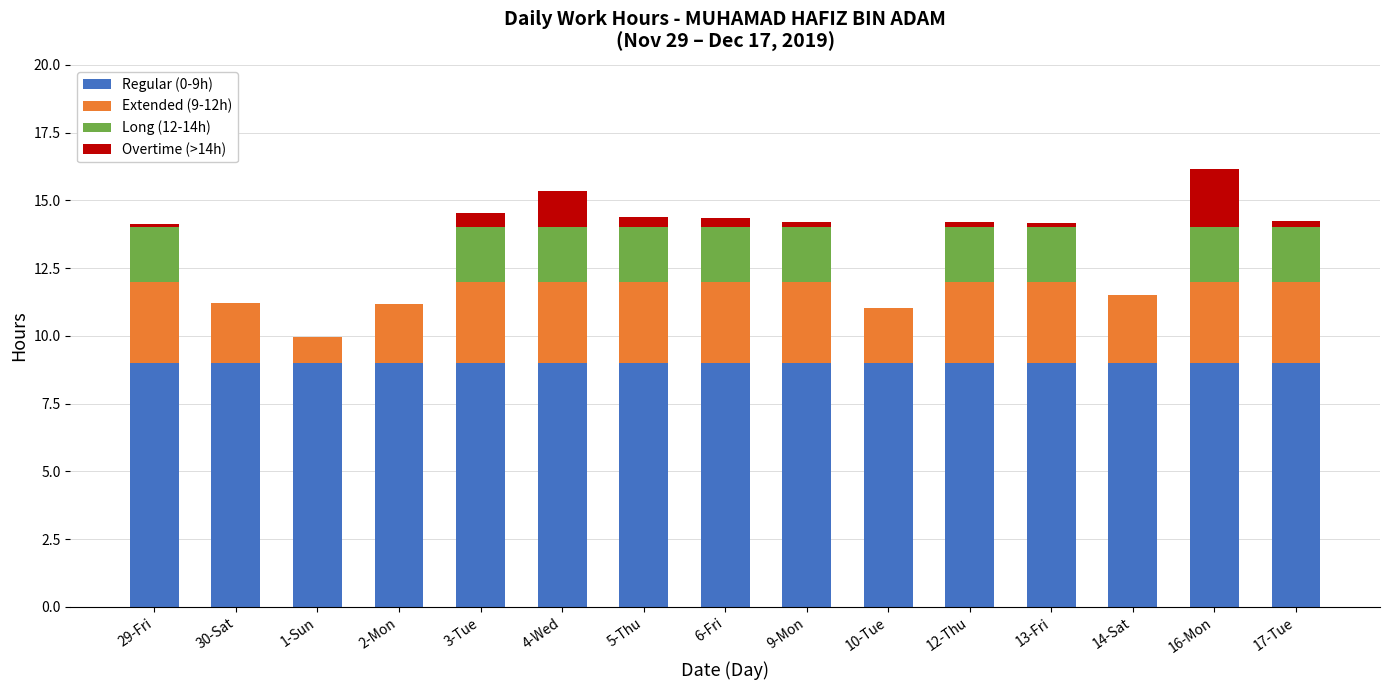

What is the maximum value for Regular (0-9h)?

9.0